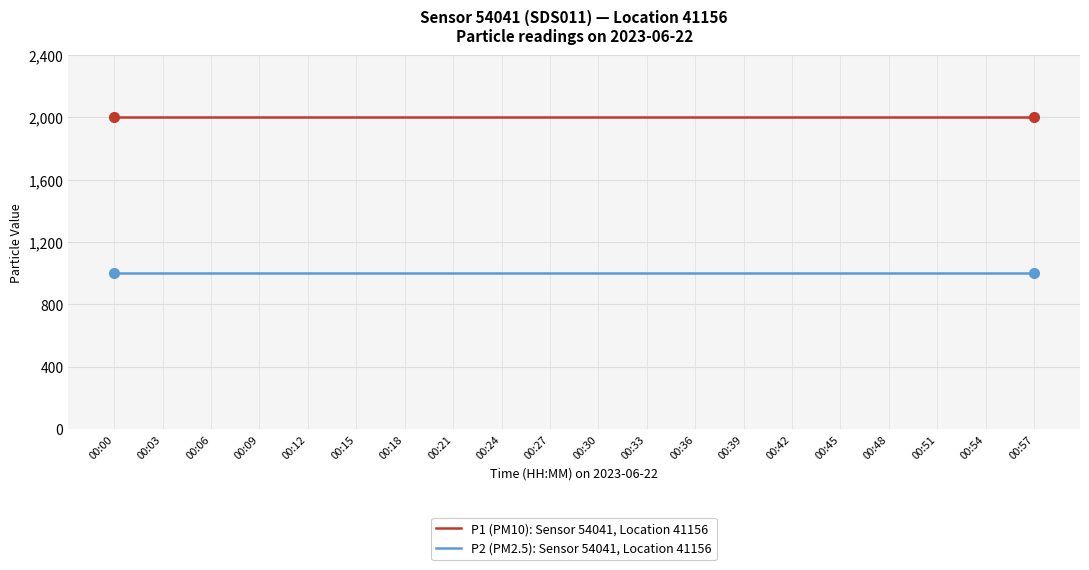

Reading left to right, extract all data points from this chart.

P1 (PM10): Sensor 54041, Location 41156: 00:00=1999.9	00:03=1999.9	00:06=1999.9	00:09=1999.9	00:12=1999.9	00:15=1999.9	00:18=1999.9	00:21=1999.9	00:24=1999.9	00:27=1999.9	00:30=1999.9	00:33=1999.9	00:36=1999.9	00:39=1999.9	00:42=1999.9	00:45=1999.9	00:48=1999.9	00:51=1999.9	00:54=1999.9	00:57=1999.9
P2 (PM2.5): Sensor 54041, Location 41156: 00:00=999.9	00:03=999.9	00:06=999.9	00:09=999.9	00:12=999.9	00:15=999.9	00:18=999.9	00:21=999.9	00:24=999.9	00:27=999.9	00:30=999.9	00:33=999.9	00:36=999.9	00:39=999.9	00:42=999.9	00:45=999.9	00:48=999.9	00:51=999.9	00:54=999.9	00:57=999.9